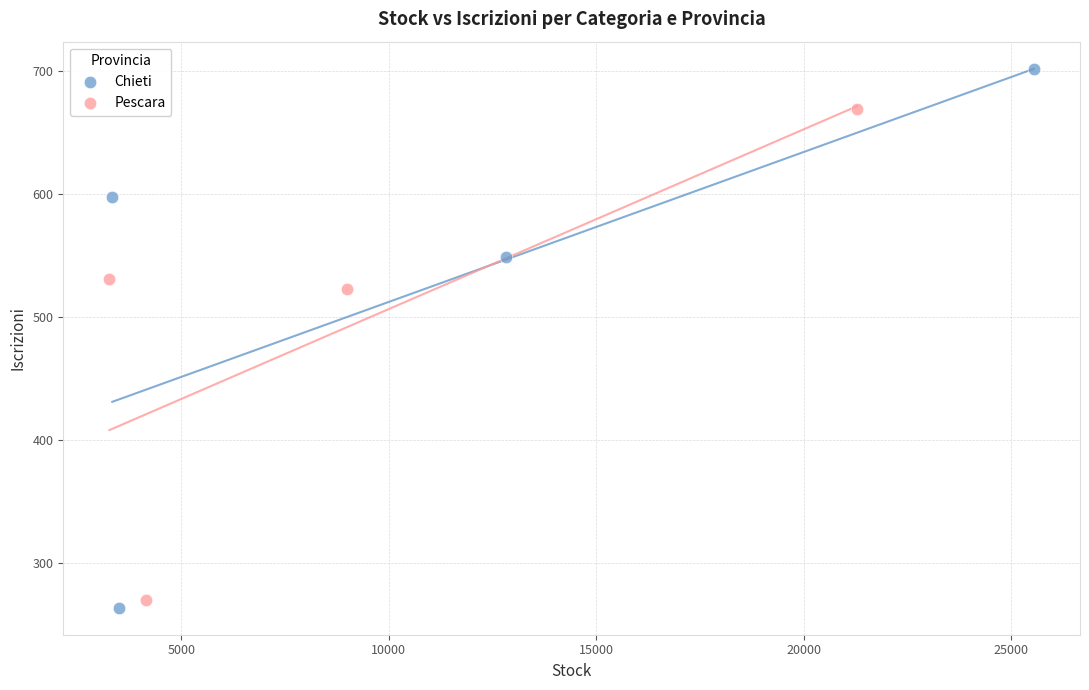

What are all the series names shown in the legend?

Chieti, Pescara